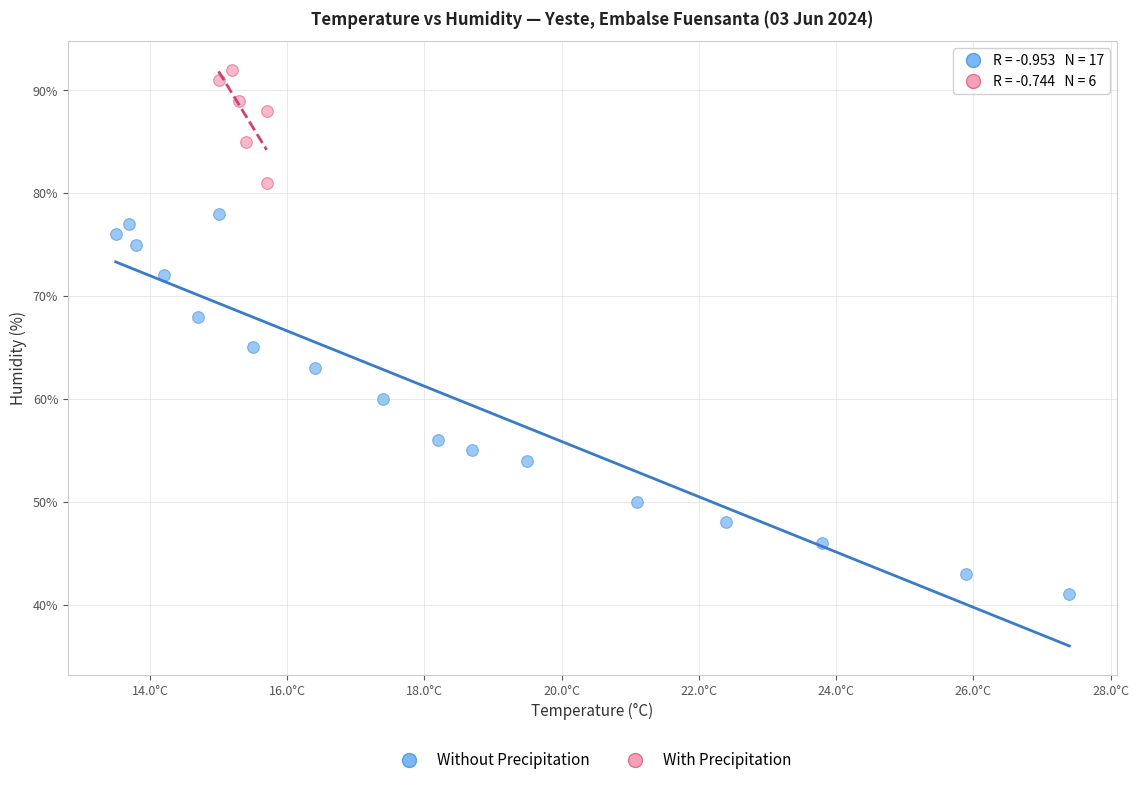

Which series reaches the maximum Y coordinate?

With Precipitation